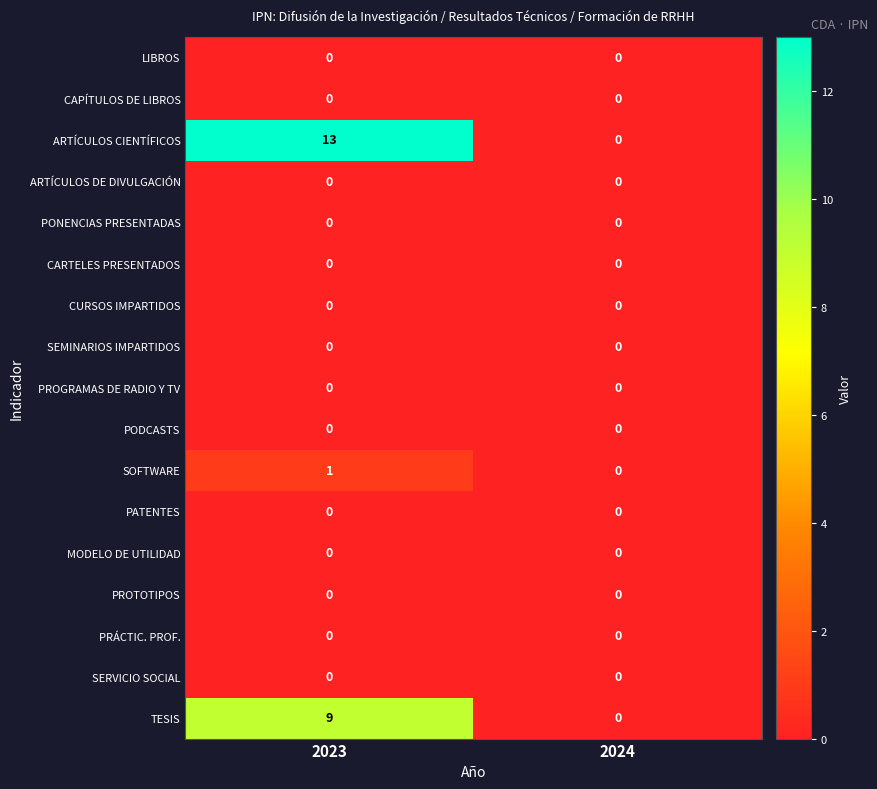

Is it true that PODCASTS equals 0 at 2023?

True